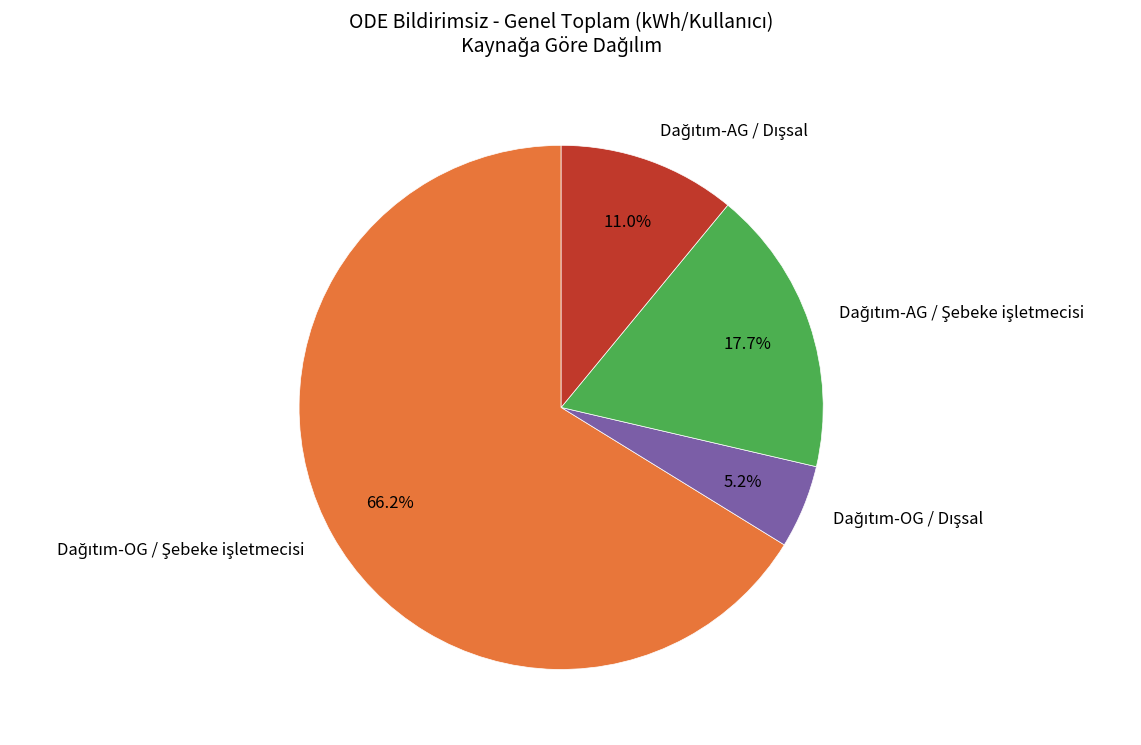

Is there any slice that represents more than half of the pie?

Yes